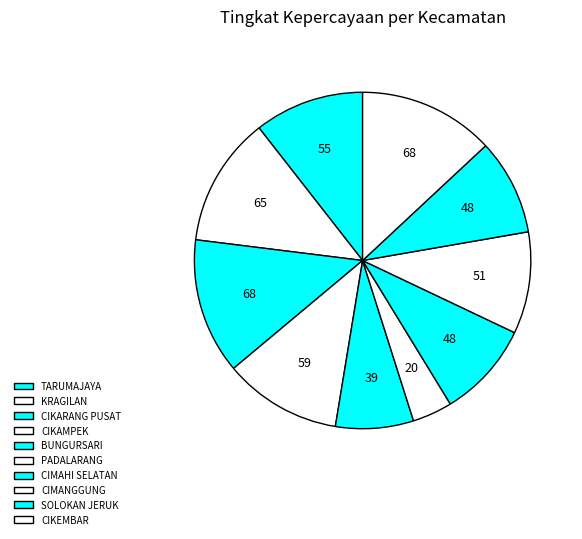

Between BUNGURSARI and CIMANGGUNG, which is larger?

CIMANGGUNG